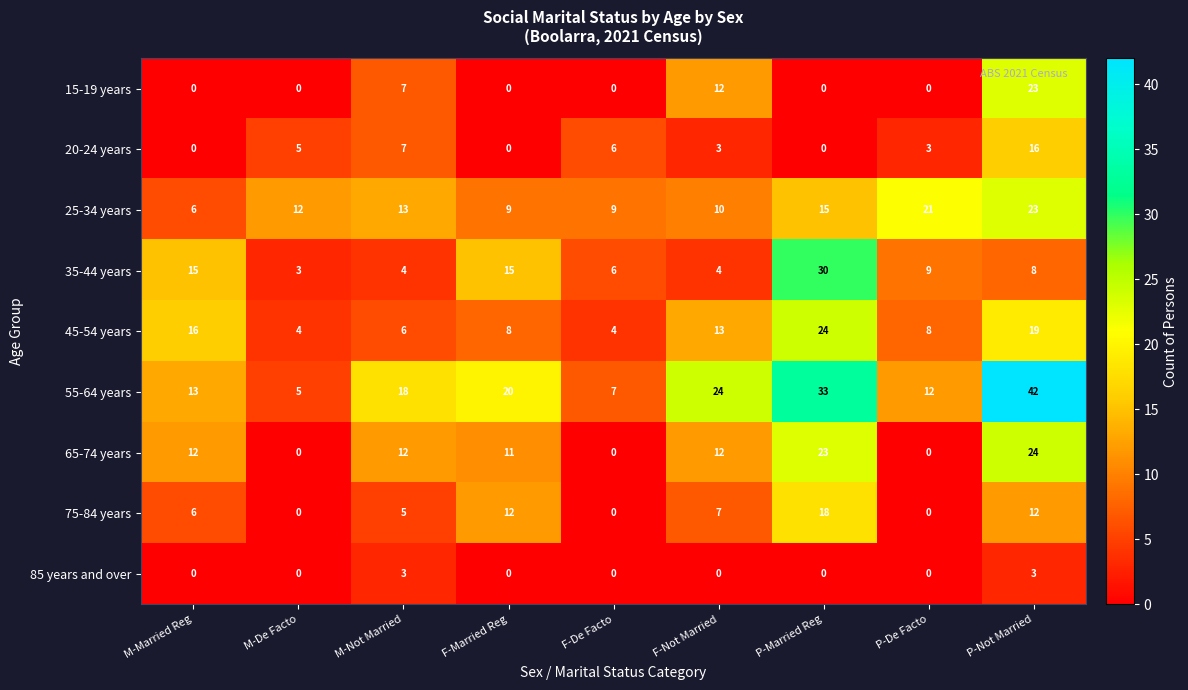

The 55-64 years series shows 13 at M-Married Reg. True or false?

True